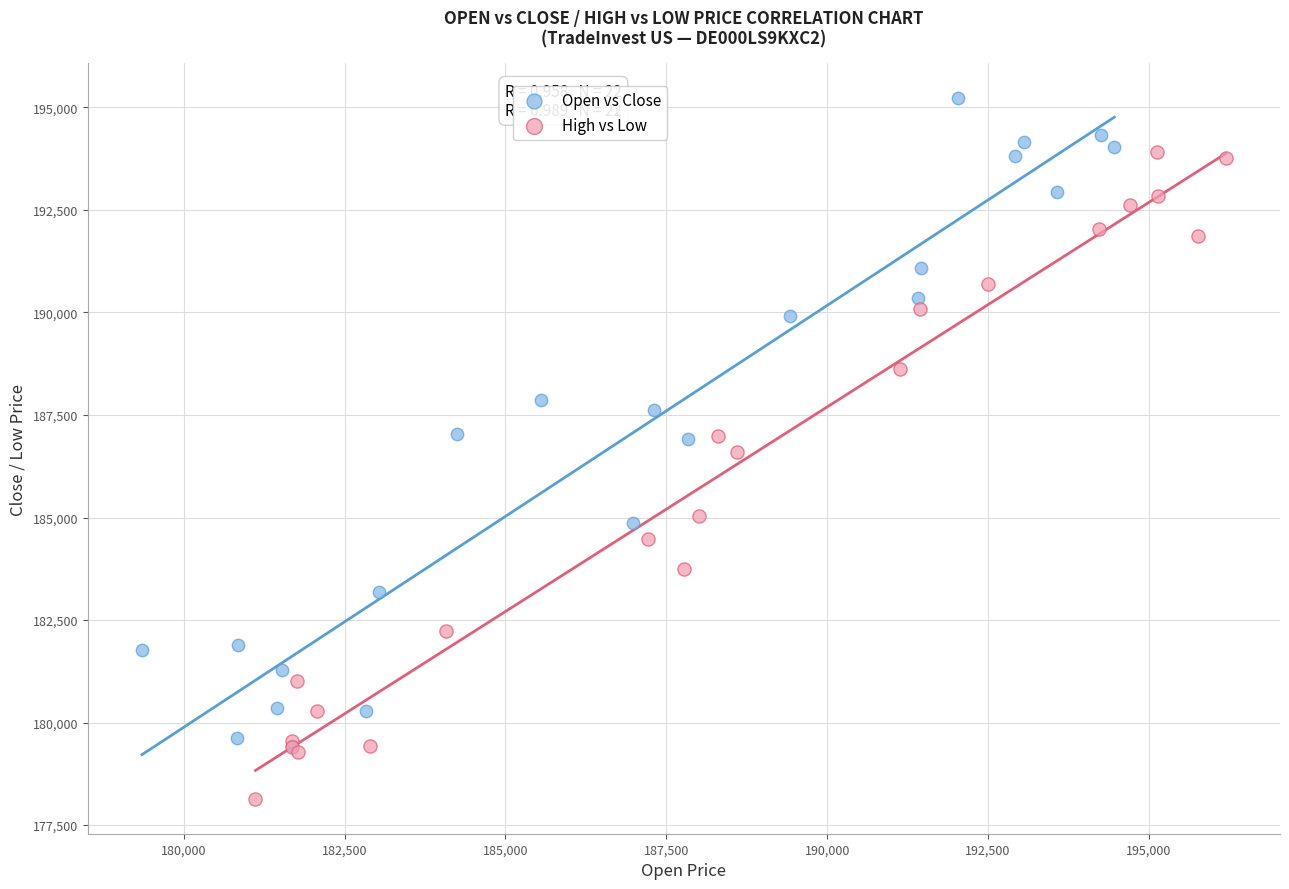

Which series contains the lowest Y value?

High vs Low